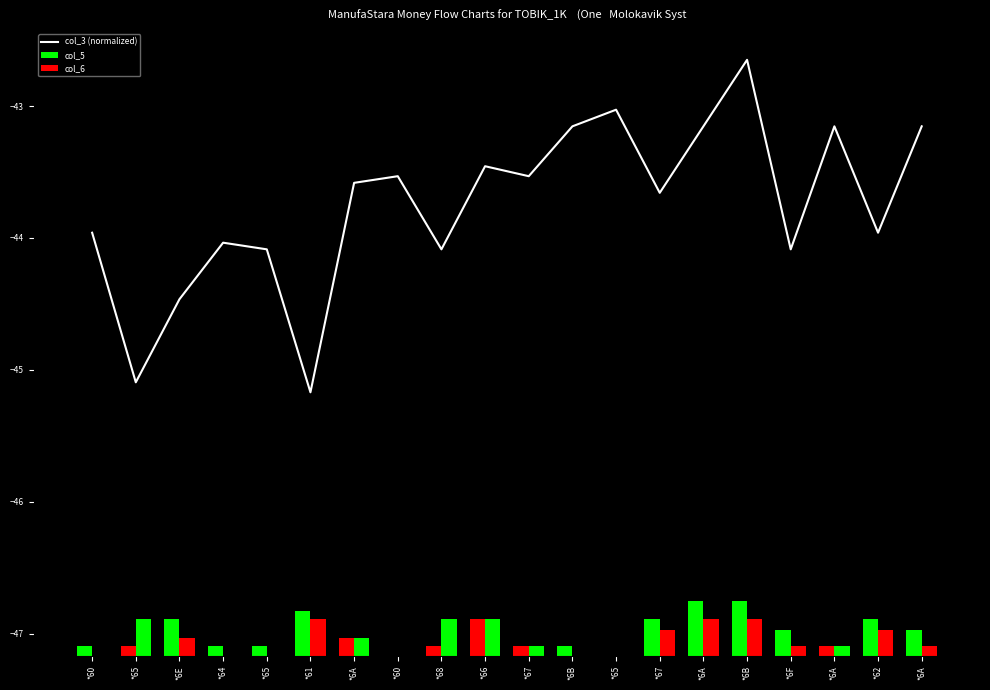

Reading right to left, transcribe all the data shown in this chart.

col_3 (normalized): *6A=-43.2	*62=-44.0	*6A=-43.2	*6F=-44.1	*6B=-42.6	*6A=-43.2	*67=-43.7	*65=-43.0	*6B=-43.2	*67=-43.5	*66=-43.5	*68=-44.1	*60=-43.5	*6A=-43.6	*61=-45.2	*65=-44.1	*64=-44.0	*6E=-44.5	*65=-45.1	*60=-44.0
col_5: *6A=0.2	*62=0.3	*6A=0.1	*6F=0.2	*6B=0.4	*6A=0.4	*67=0.3	*65=0.0	*6B=0.1	*67=0.1	*66=0.3	*68=0.1	*60=0.0	*6A=0.1	*61=0.3	*65=0.1	*64=0.1	*6E=0.3	*65=0.1	*60=0.1
col_6: *6A=0.1	*62=0.2	*6A=0.1	*6F=0.1	*6B=0.3	*6A=0.3	*67=0.2	*65=0.0	*6B=0.0	*67=0.1	*66=0.3	*68=0.3	*60=0.0	*6A=0.1	*61=0.3	*65=0.0	*64=0.0	*6E=0.1	*65=0.3	*60=0.0